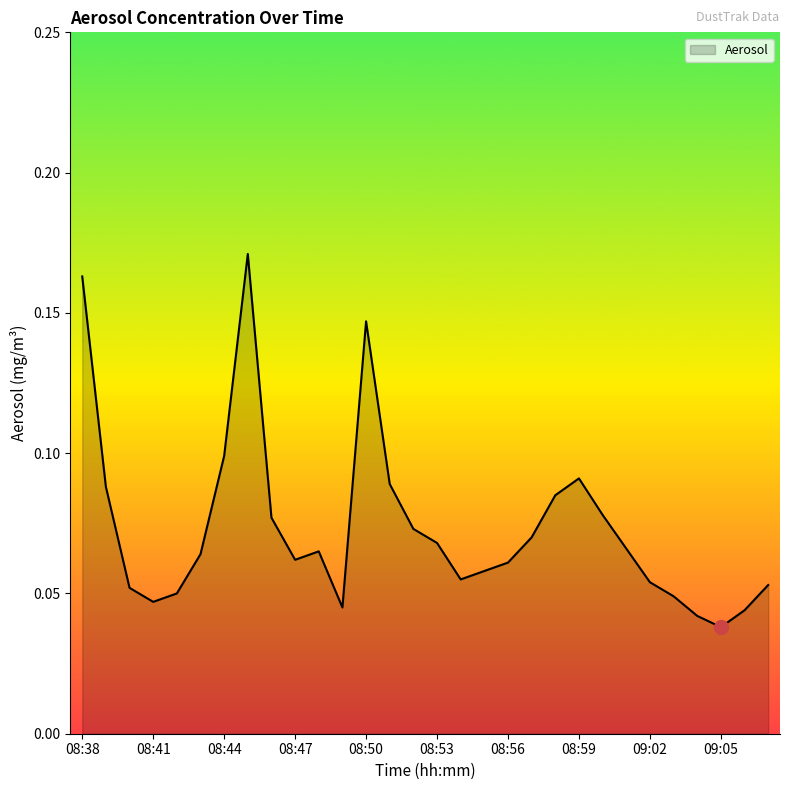

Does the chart have visible grid lines?

No